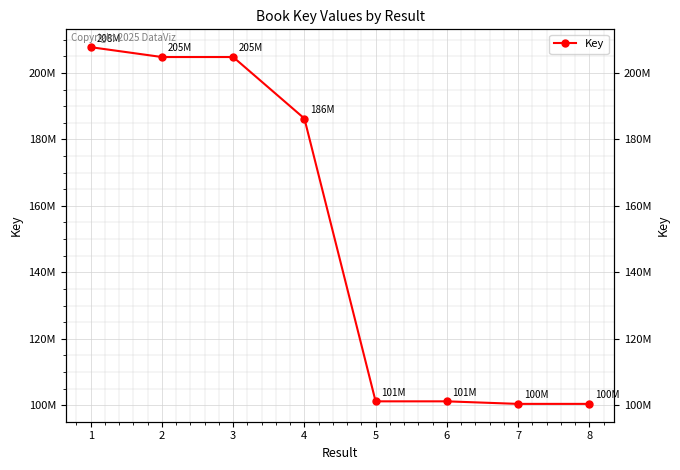

What is the approximate value at 2, to the nearest 100?

204797600